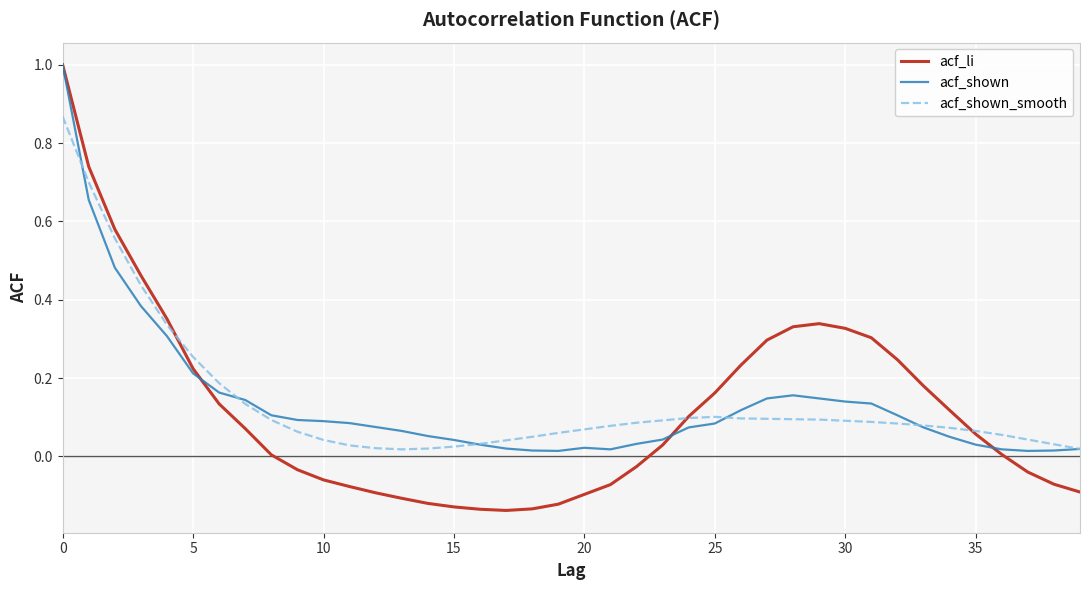

What is the maximum value shown in the chart?

1.0